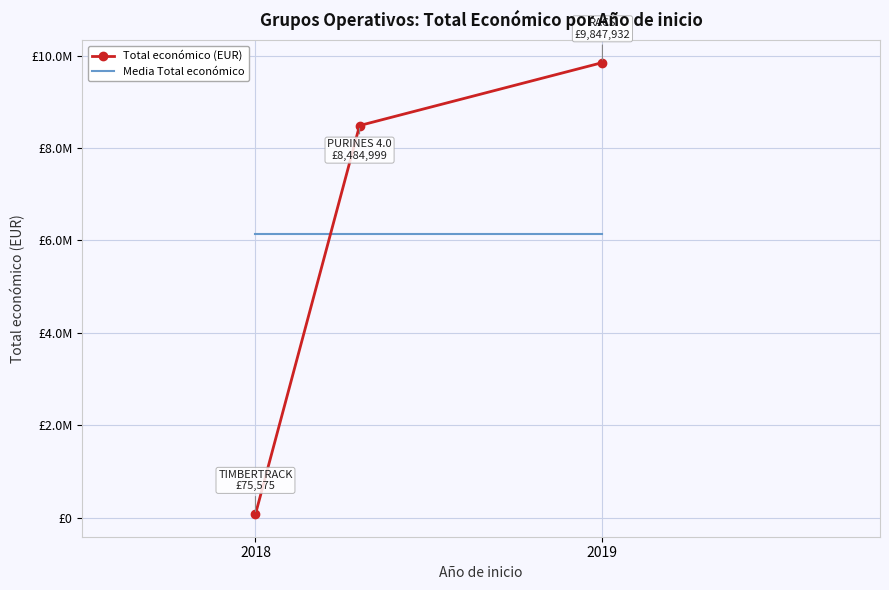

What are all the series names shown in the legend?

Total económico (EUR), Media Total económico